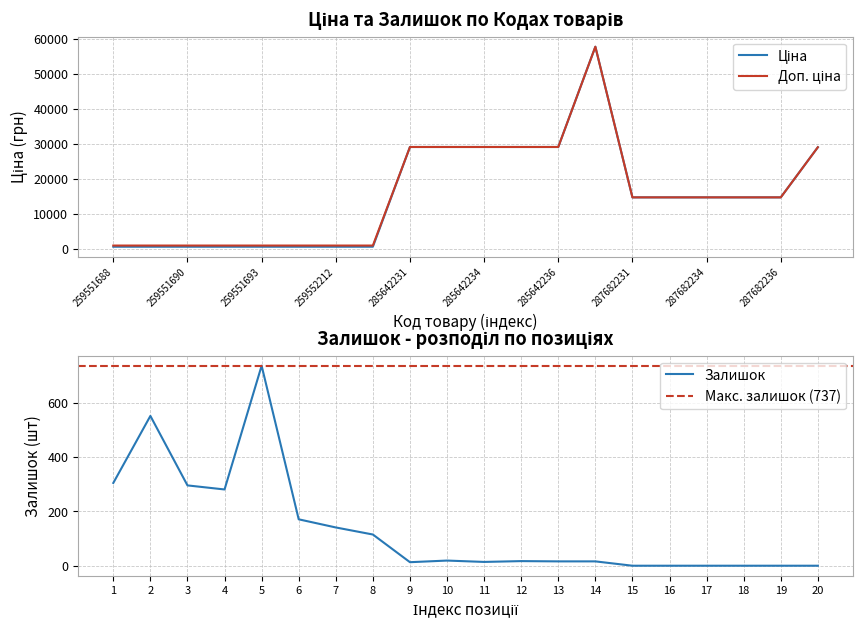

The Залишок series shows 261 at 19. True or false?

False